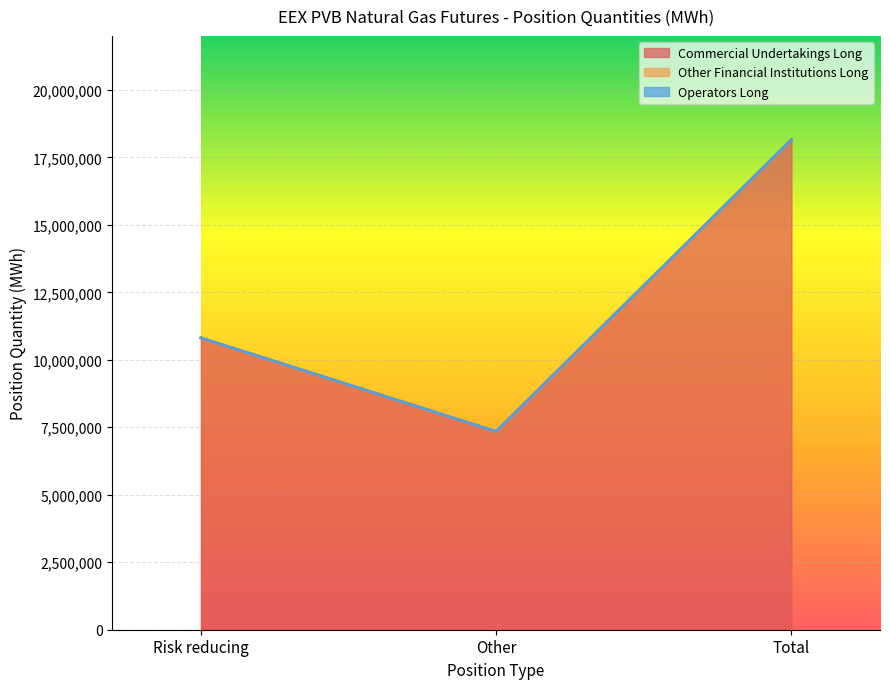

Reading left to right, extract all data points from this chart.

Commercial Undertakings Long: Risk reducing=10811880	Other=7344600	Total=18156480
Other Financial Institutions Long: Risk reducing=0	Other=0	Total=0
Operators Long: Risk reducing=0	Other=0	Total=0